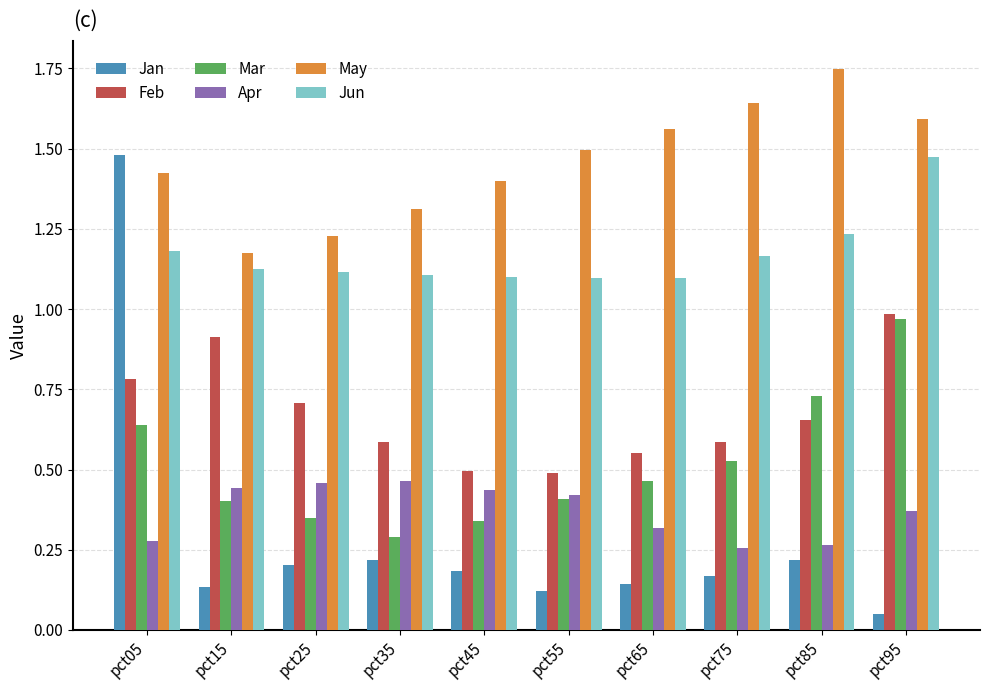

The value of May at pct95 is 1.0. True or false?

False